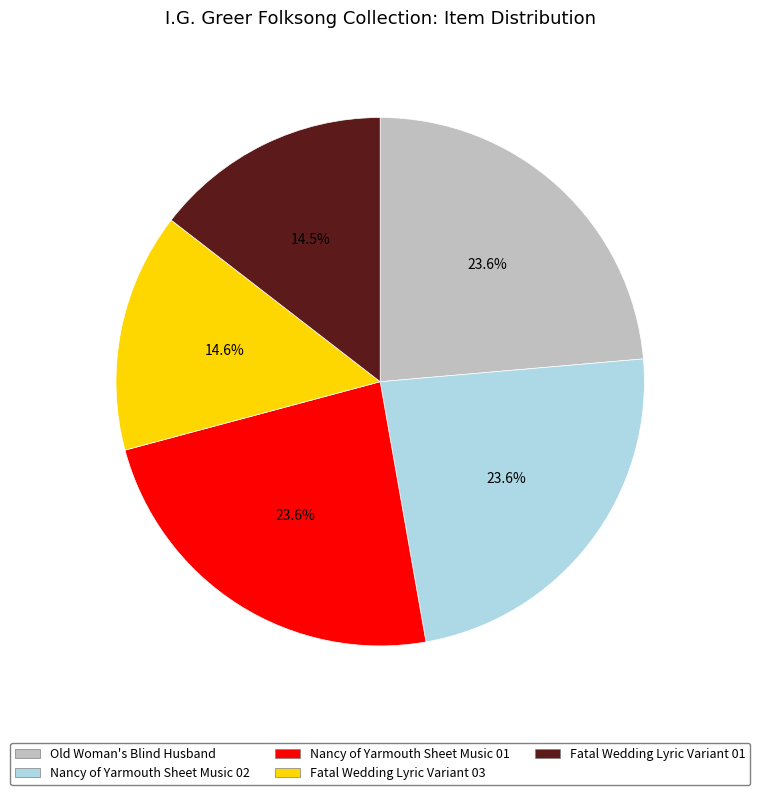

Is Old Woman's Blind Husband the majority of the pie?

No